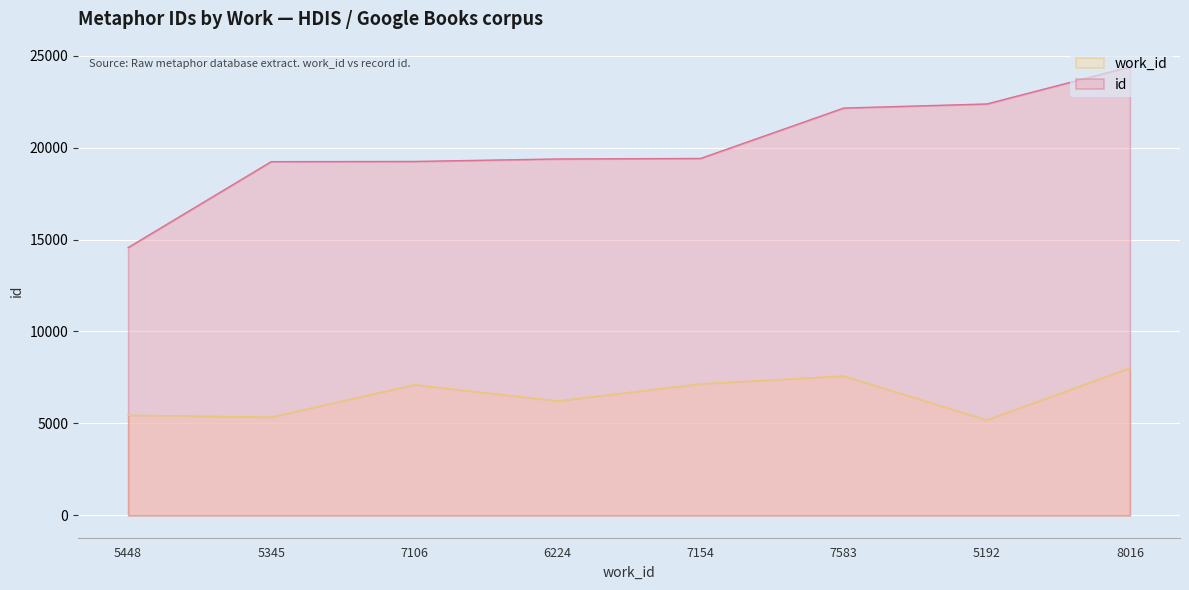

Reading right to left, what are all the values shown in this chart?

id: 8016=24397	5192=22378	7583=22156	7154=19414	6224=19386	7106=19251	5345=19240	5448=14565
work_id: 8016=8016	5192=5192	7583=7583	7154=7154	6224=6224	7106=7106	5345=5345	5448=5448